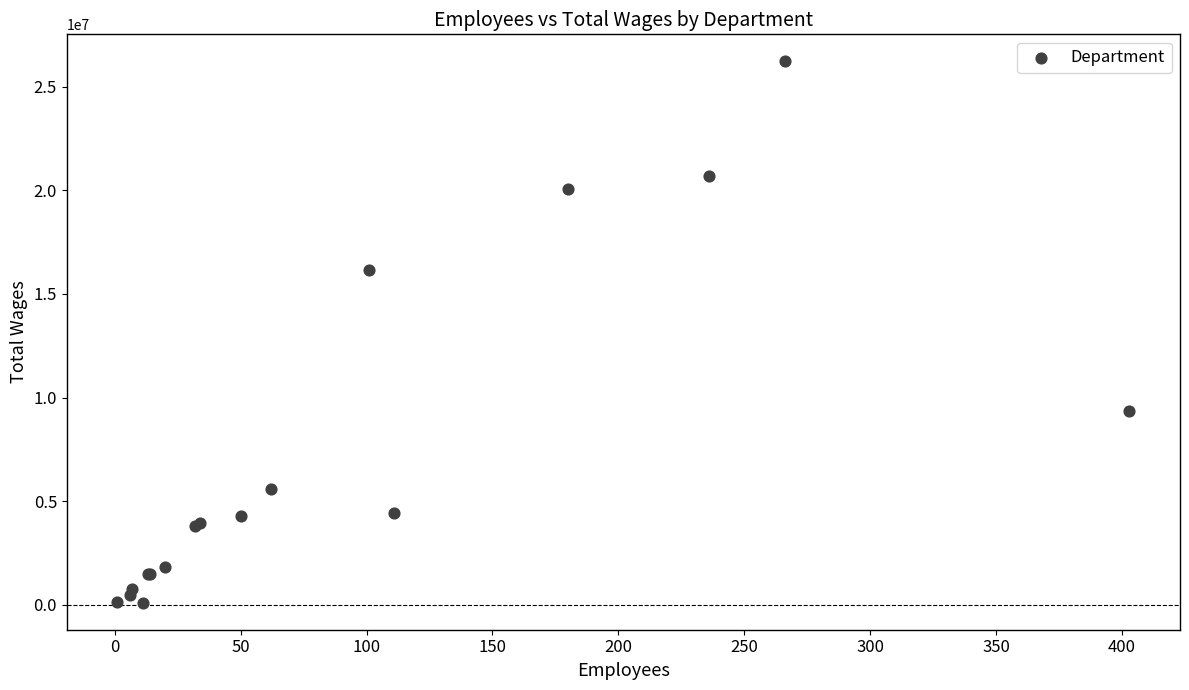

What Y value in the scatter plot is closest to 13161528?

16175176